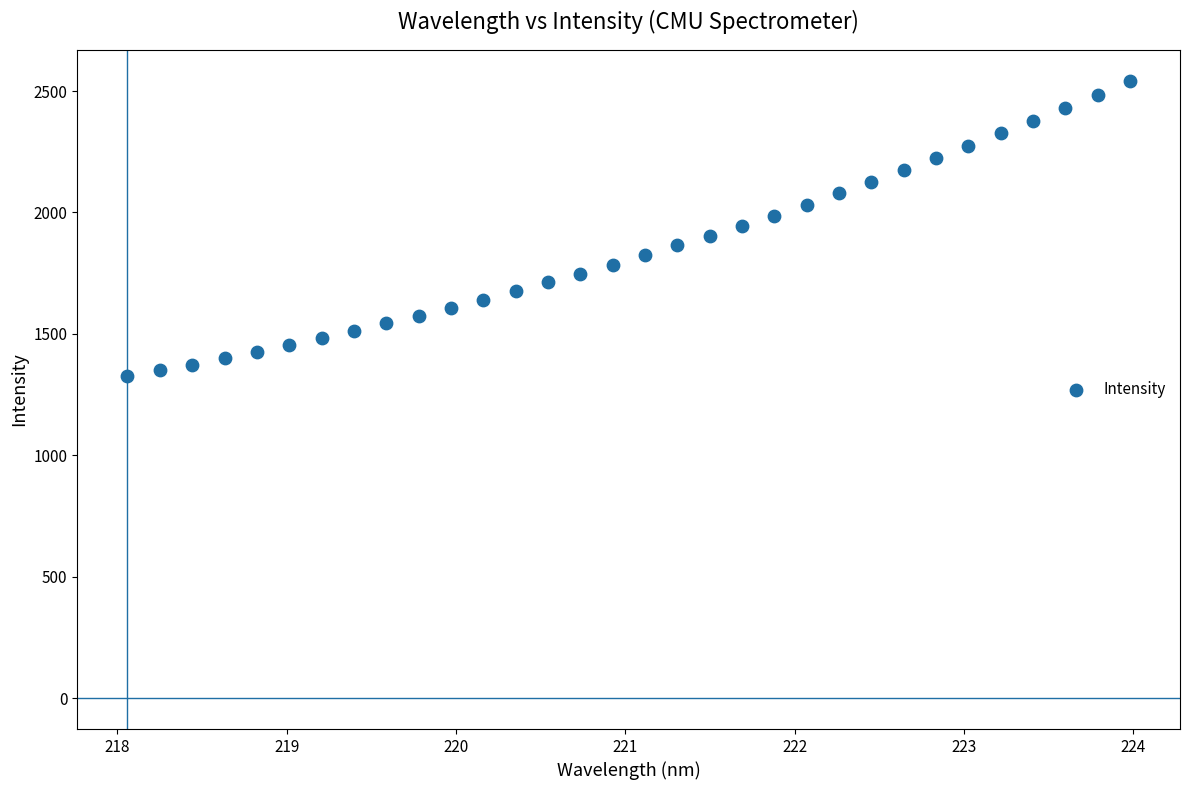

What is the range of X values (max minus min)?

5.9